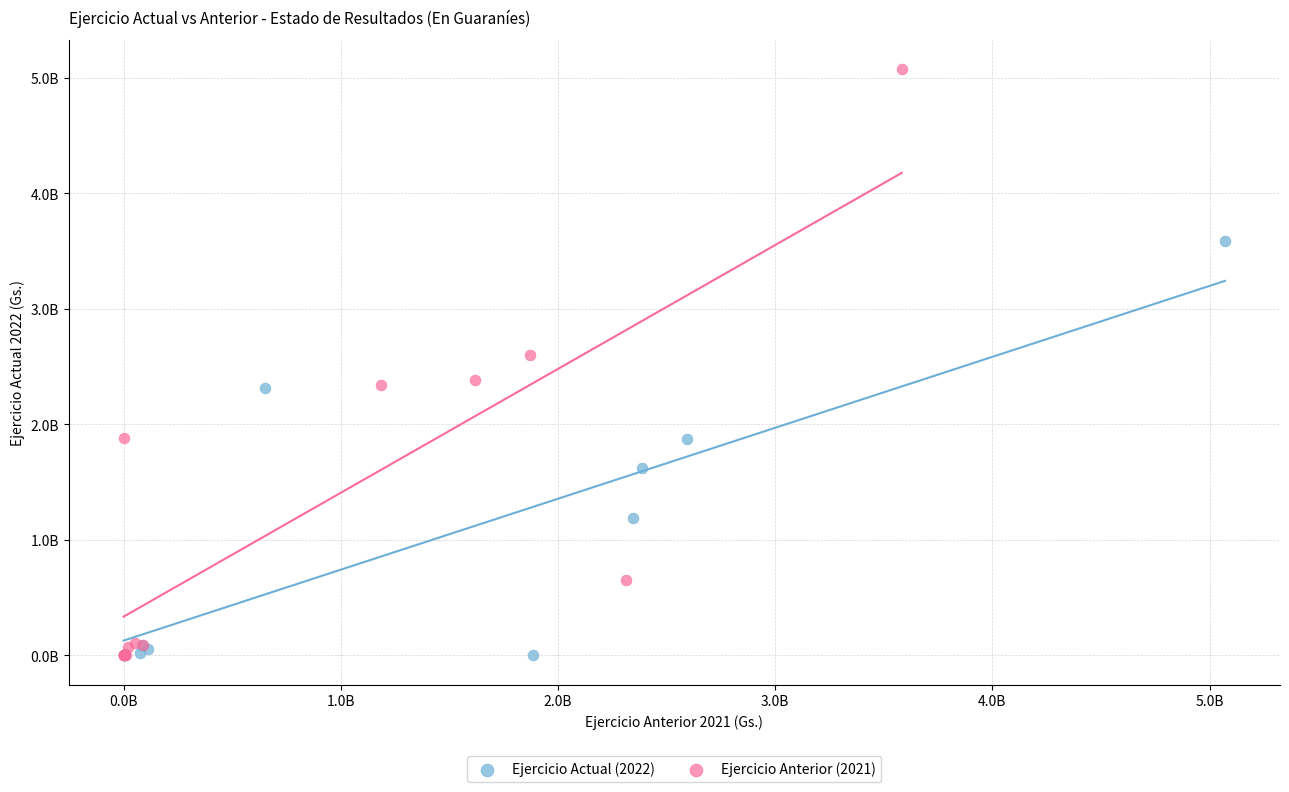

What are all the series names shown in the legend?

Ejercicio Actual (2022), Ejercicio Anterior (2021)